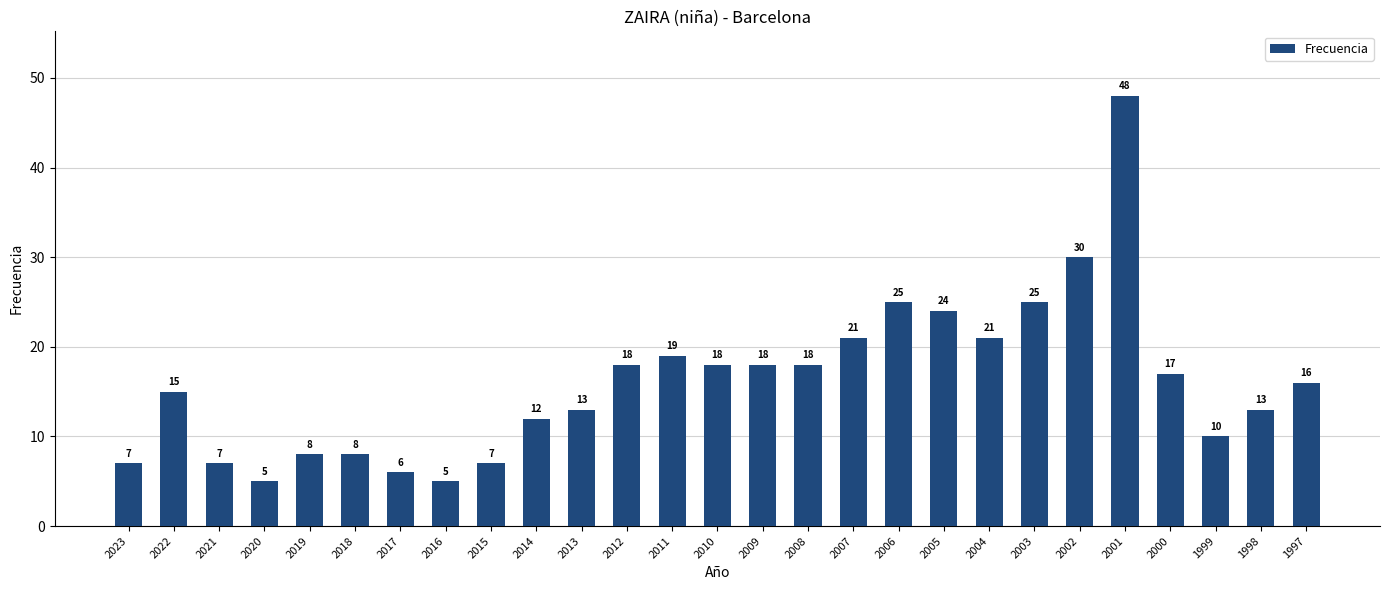

Reading left to right, list all the values displayed in this chart.

7	15	7	5	8	8	6	5	7	12	13	18	19	18	18	18	21	25	24	21	25	30	48	17	10	13	16